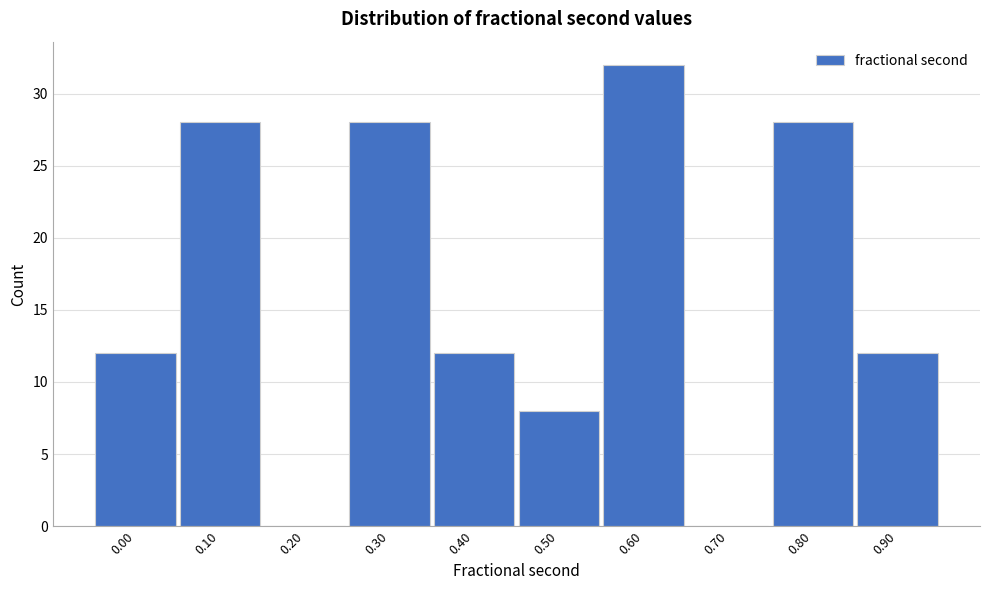

Reading right to left, what are all the values shown in this chart?

0.90=12	0.80=28	0.70=0	0.60=32	0.50=8	0.40=12	0.30=28	0.20=0	0.10=28	0.00=12